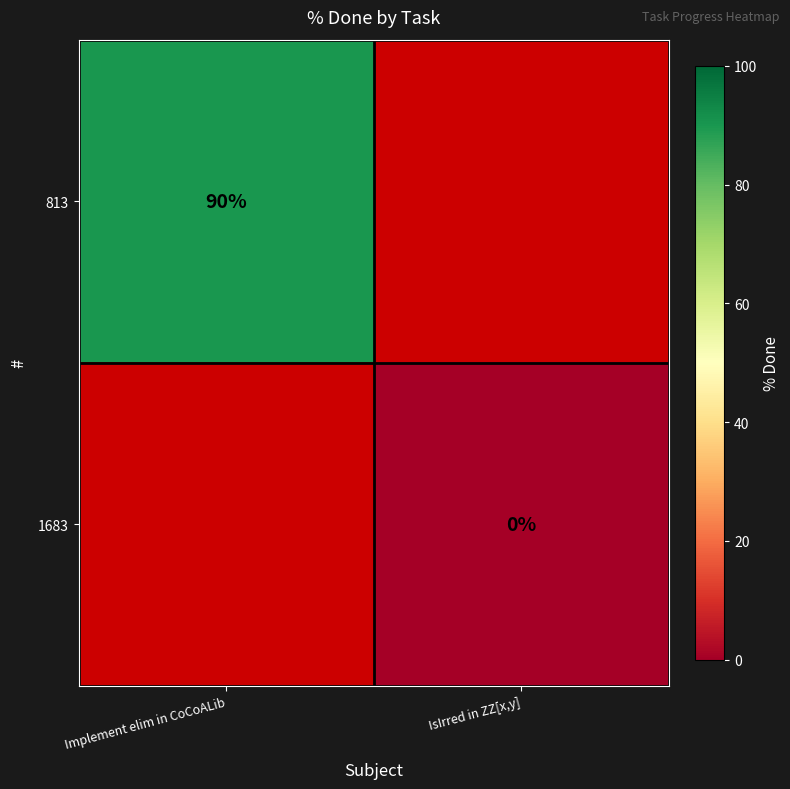

The value of 813 at Implement elim in CoCoALib is 90. True or false?

True